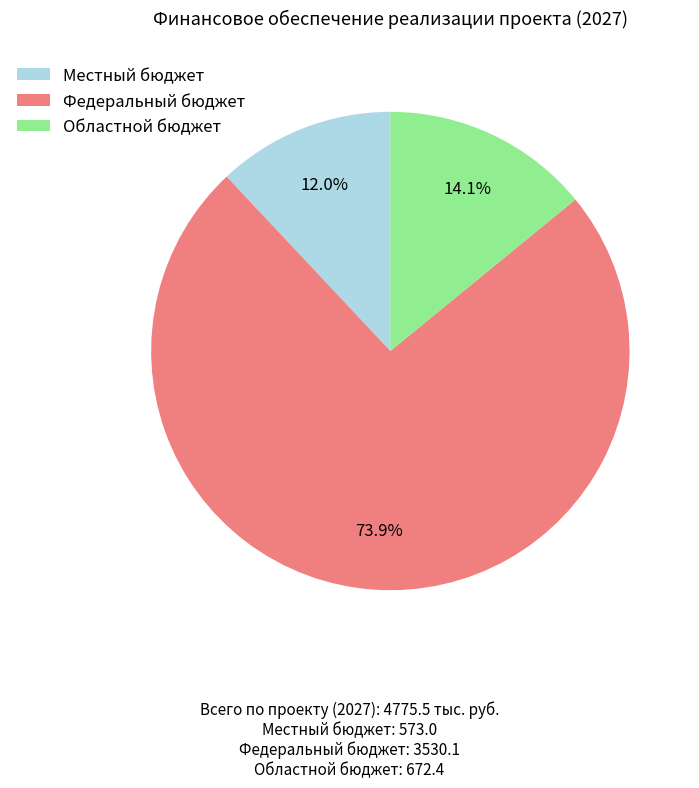

To the nearest percent, what is the difference between the largest and smallest slice percentages?

62%